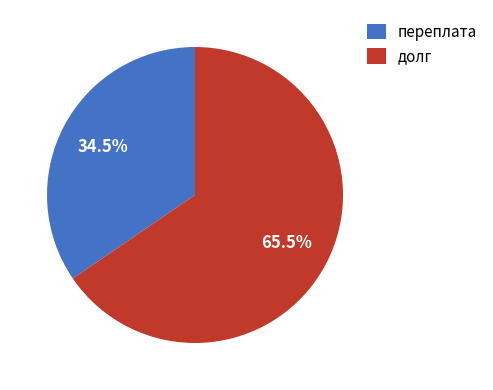

True or false: переплата accounts for 48% of the total.

False